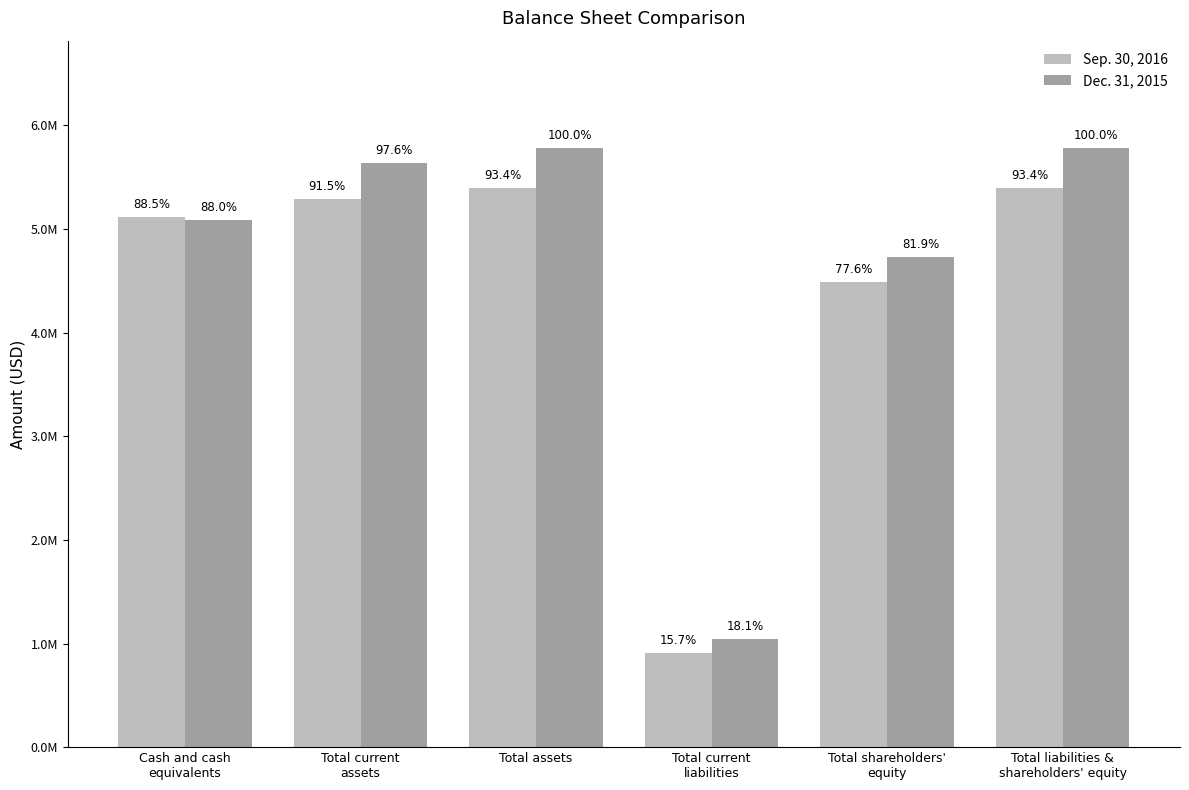

Reading right to left, what are all the values shown in this chart?

Sep. 30, 2016: 5395602	4486322	909280	5395602	5288498	5116631
Dec. 31, 2015: 5778379	4731025	1047354	5778379	5637728	5083355